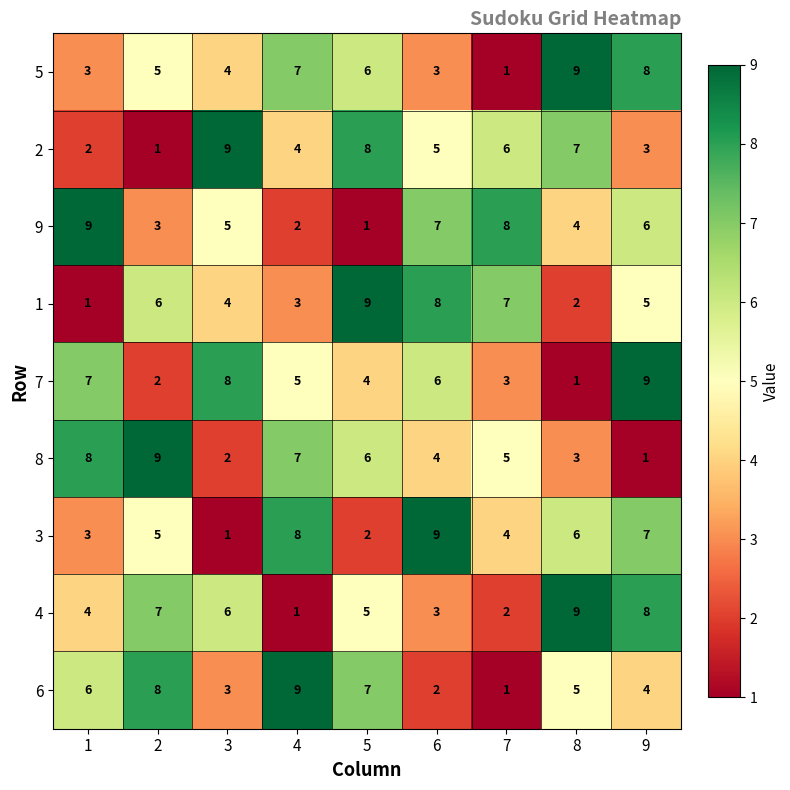

At which label is 4 closest to 5?

5